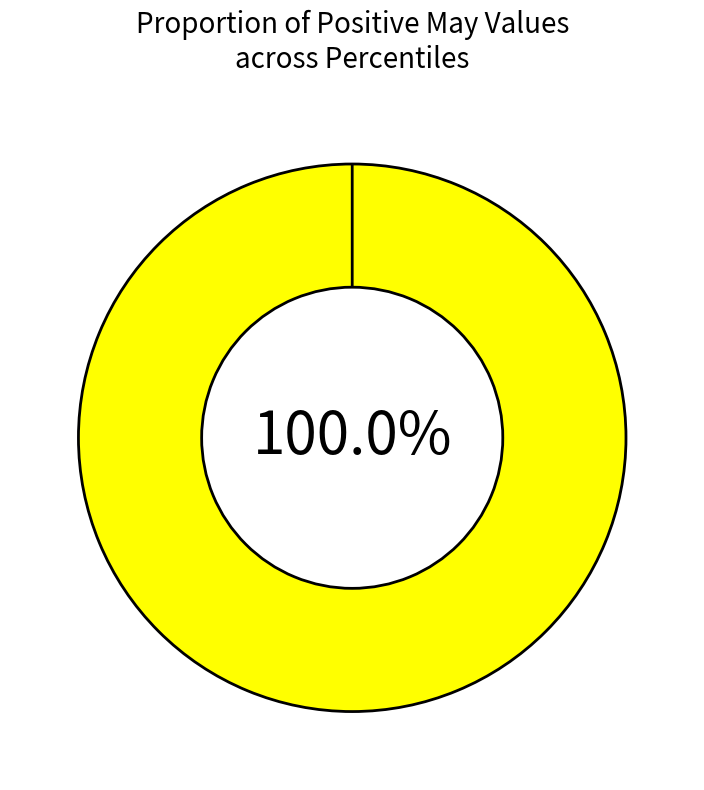

Does pct45 account for over 50% of the chart?

No